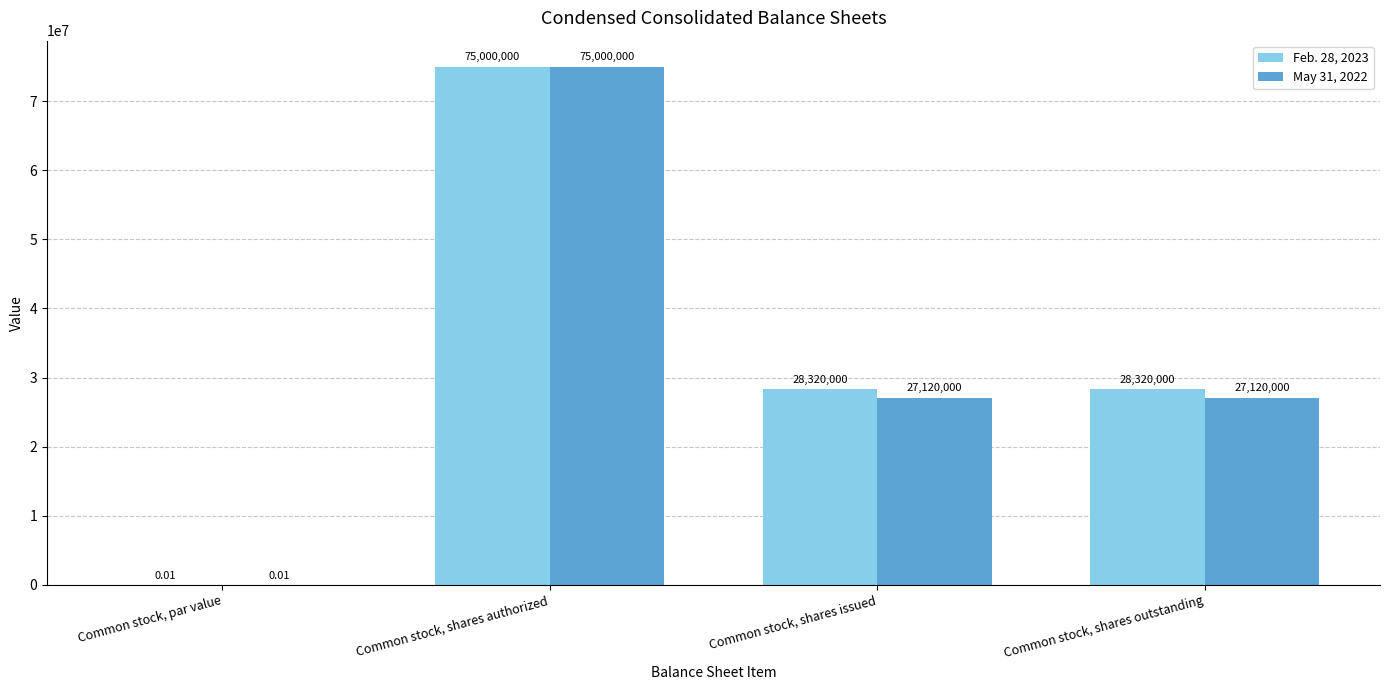

What is the greatest value displayed?

75000000.0